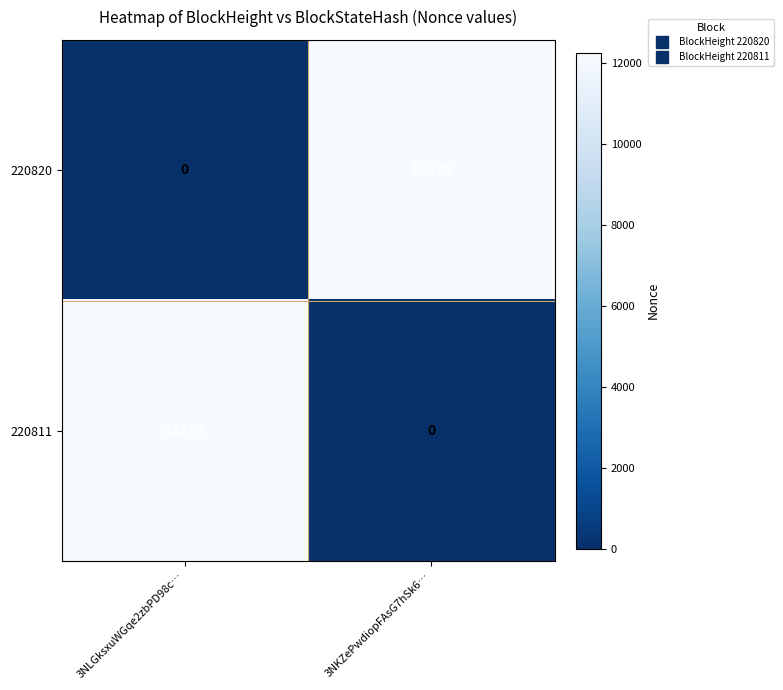

Is the value of 220811 at 3NKZePwdiopFAsG7hSk6… greater than the value of 220820 at 3NKZePwdiopFAsG7hSk6…?

No